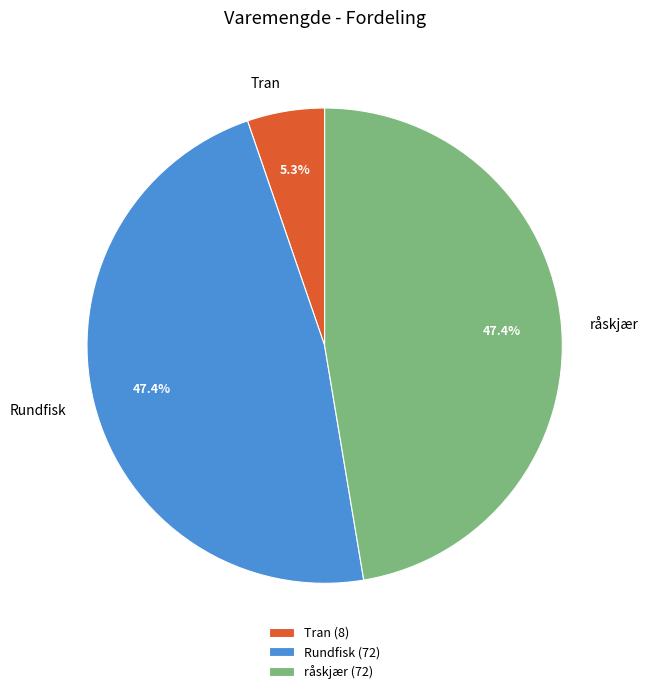

Between Rundfisk and Tran, which is larger?

Rundfisk